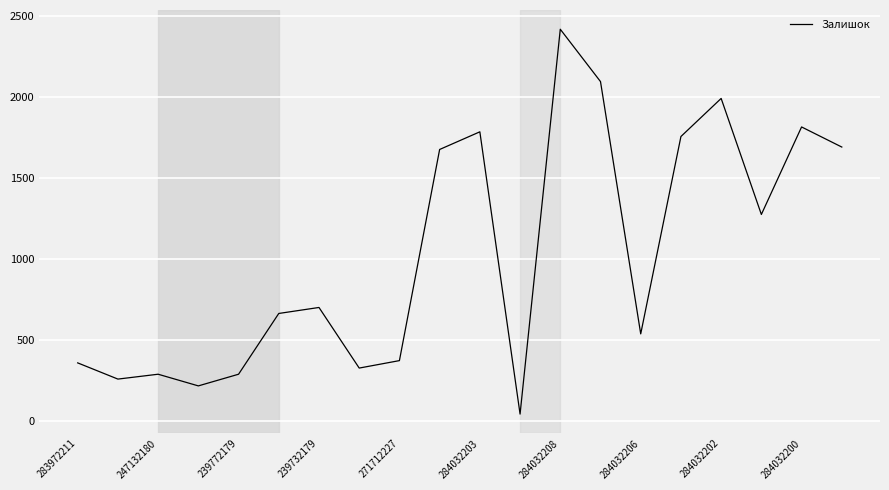

What is the greatest value displayed?

2419